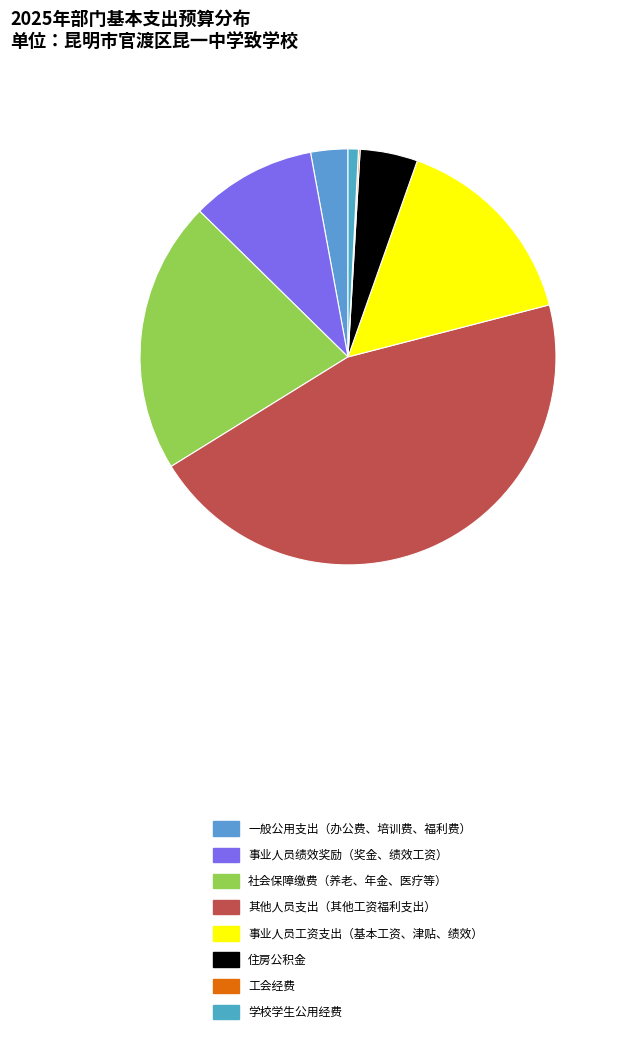

Rank the categories by value from lowest to highest.

工会经费, 学校学生公用经费, 一般公用支出, 住房公积金, 事业人员绩效奖励, 事业人员工资支出, 社会保障缴费, 其他人员支出